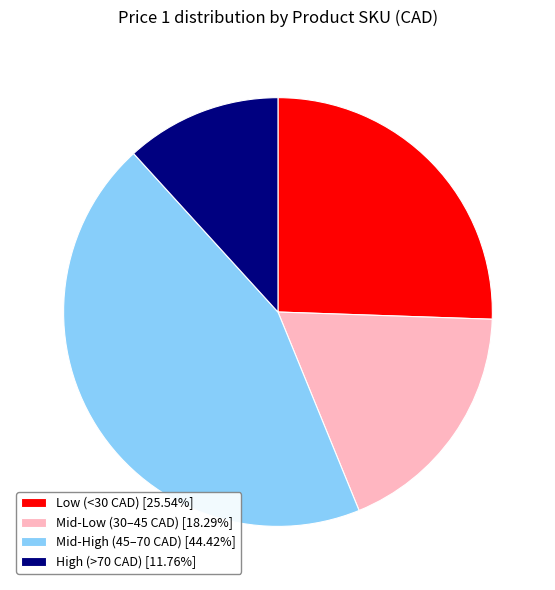

Is there a majority slice in this chart?

No